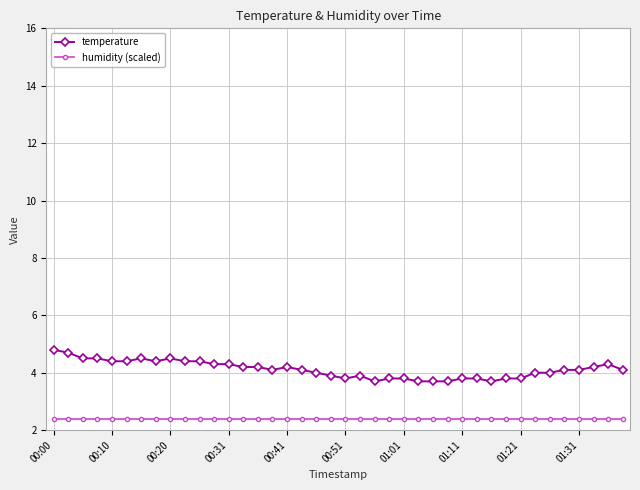

At how many categories does at least one series exceed 3?

40